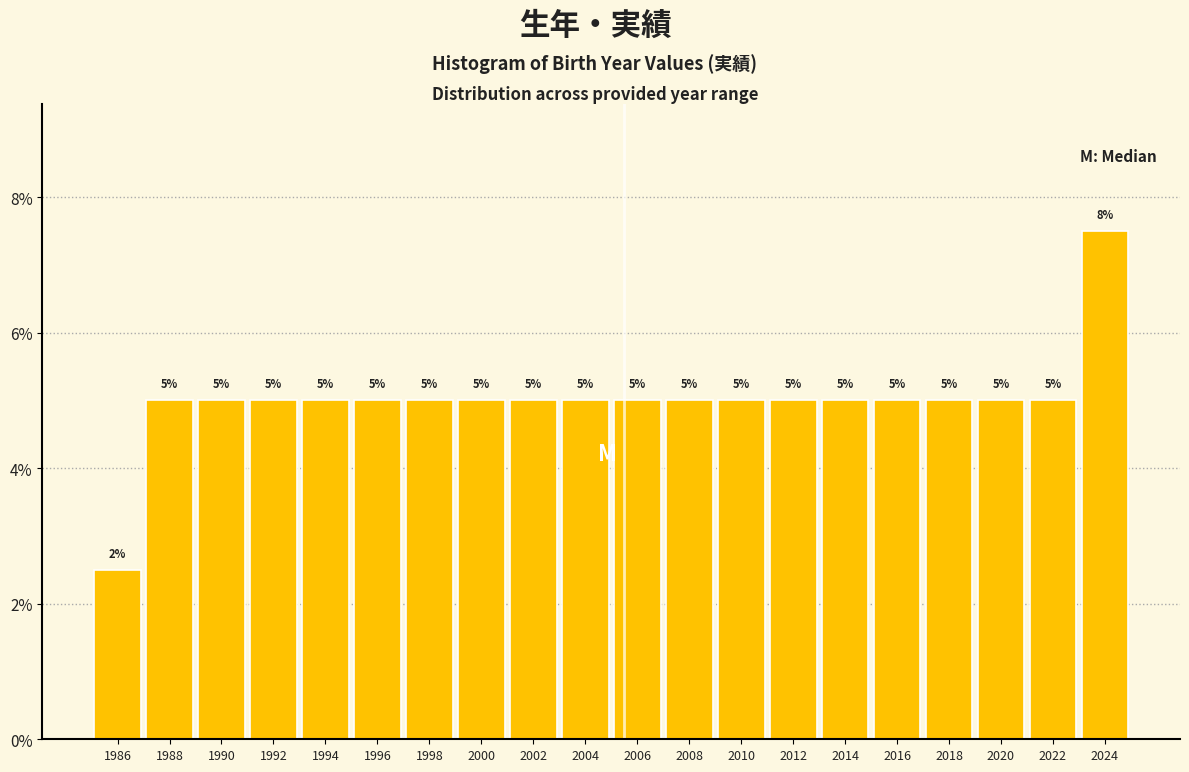

Over which range of the x-axis is the bar tallest?

2023 to 2025